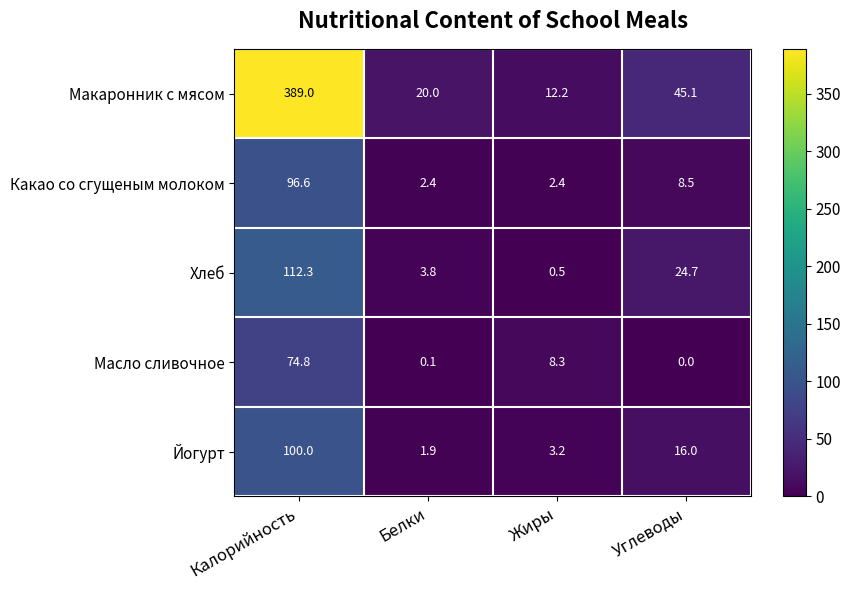

What is the sum of all Йогурт values?

121.1